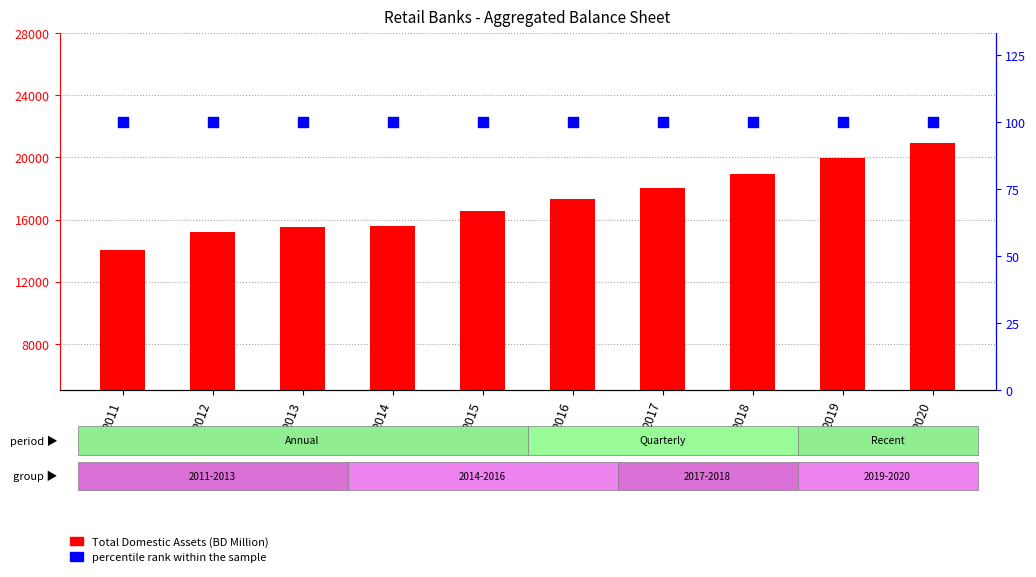

Which series contains the highest Y value?

Total Domestic Assets (BD Million)